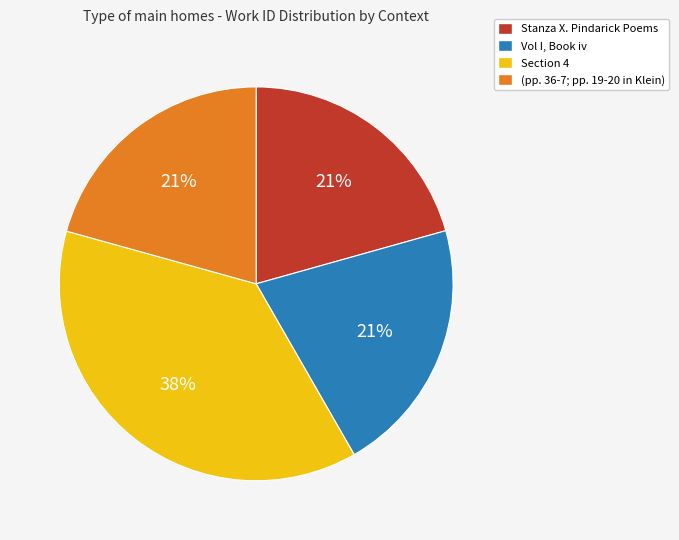

To the nearest percent, what is the average slice percentage?

25%